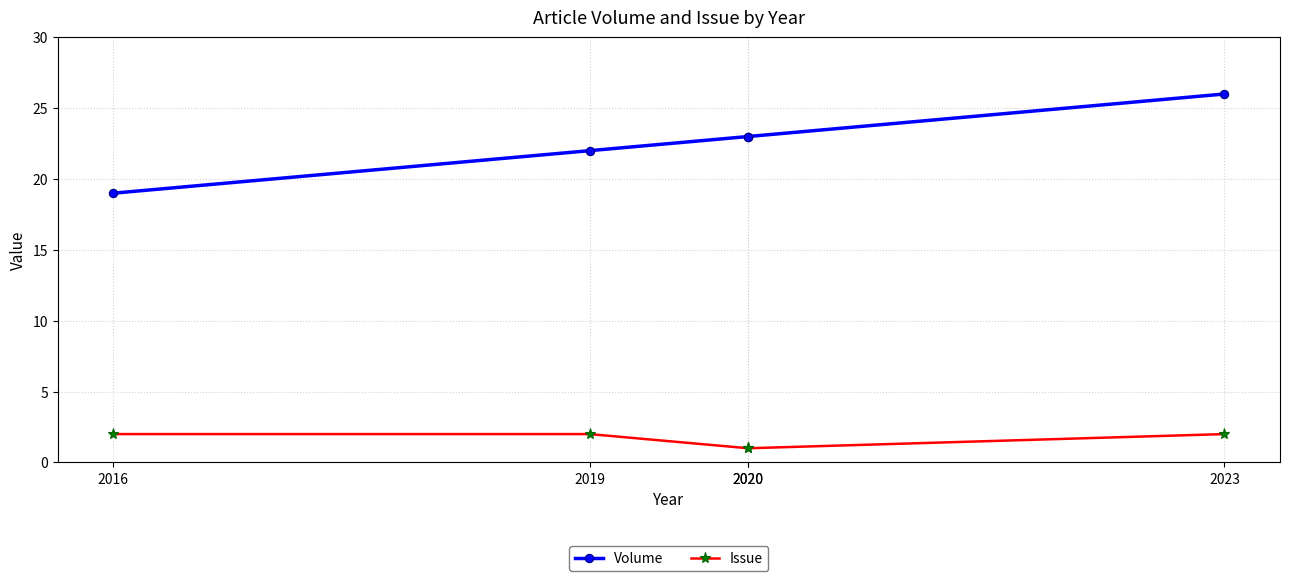

What is the approximate value of Issue at 2019?

2